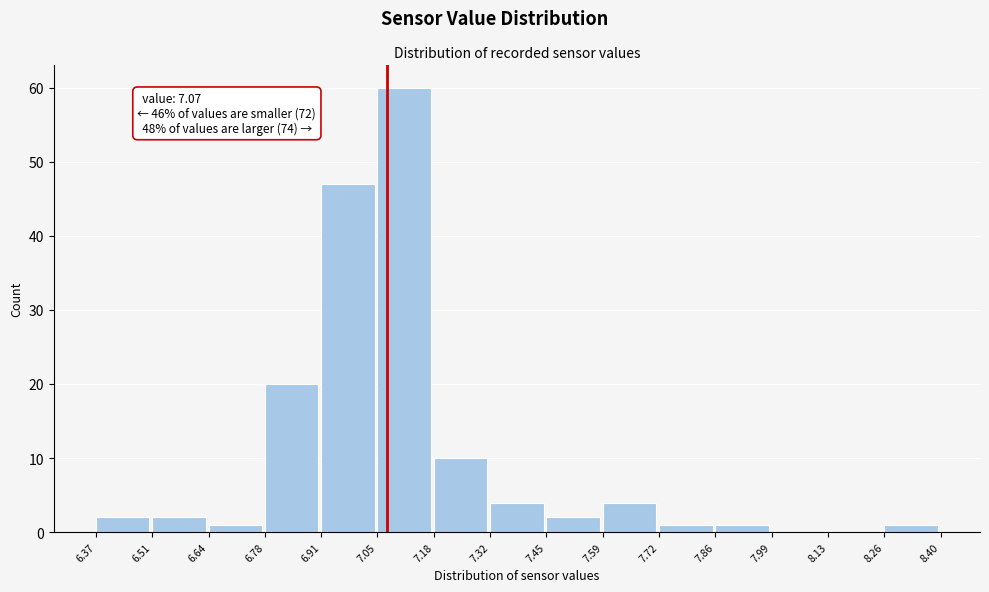

Which range on the x-axis has the tallest bar?

7.05 to 7.18